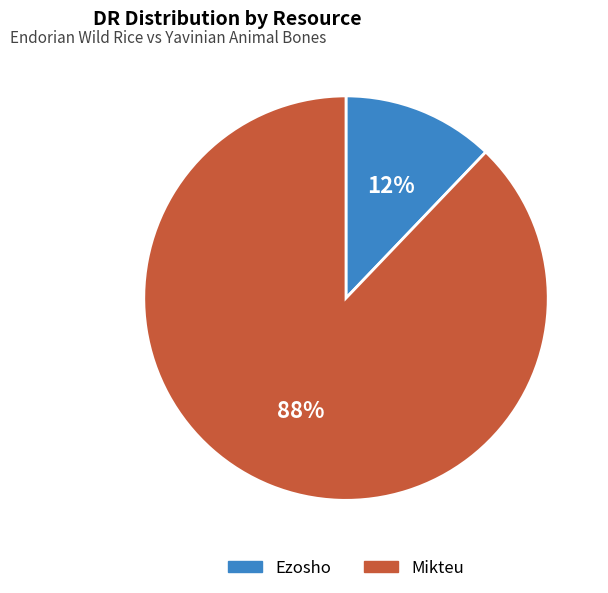

What percentage is the Mikteu slice, to the nearest percent?

88%